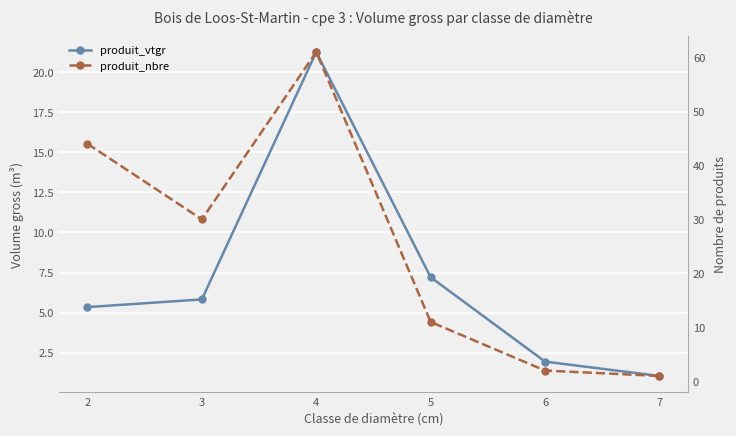

What are all the series names shown in the legend?

produit_vtgr, produit_nbre